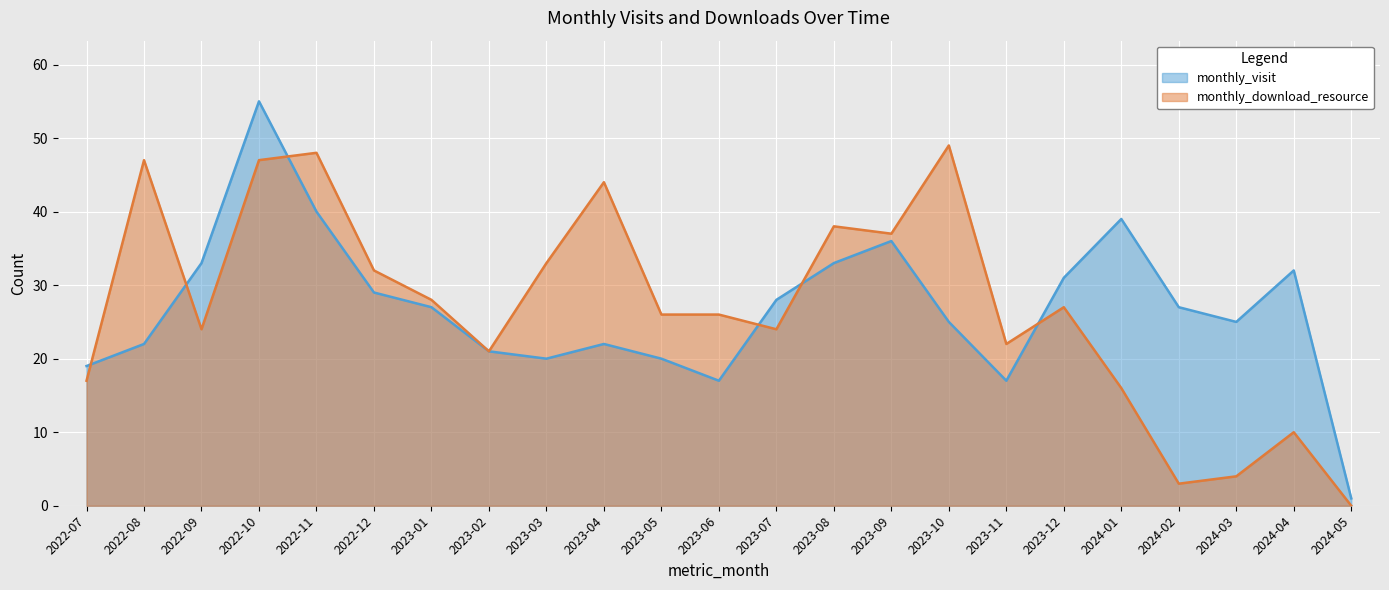

How many data points does each series have?

23